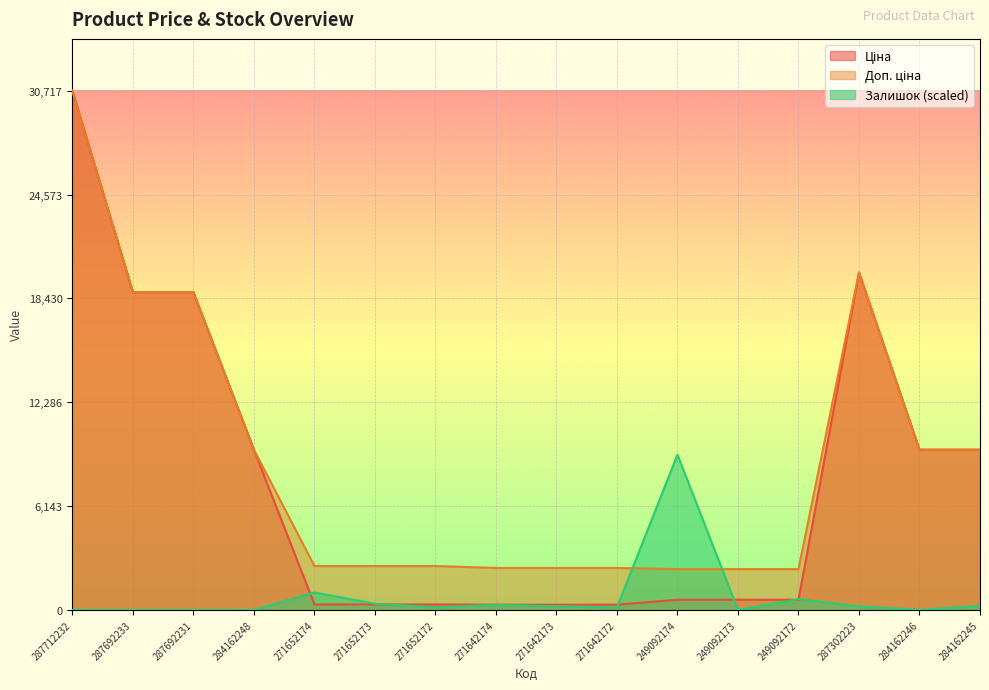

The Залишок series shows 0.0 at 249092173. True or false?

True